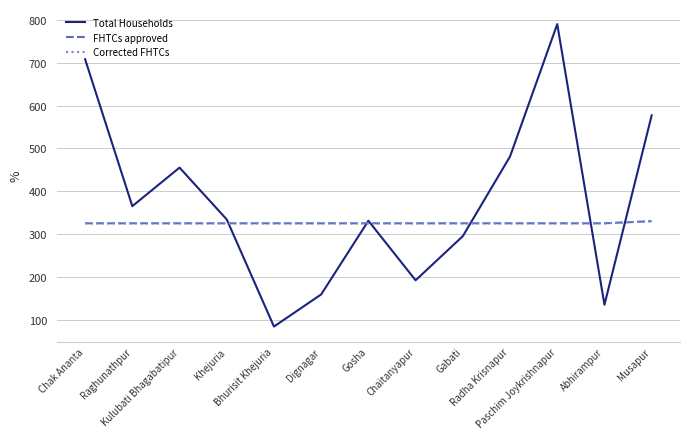

Which series has the largest total across all categories?

Total Households